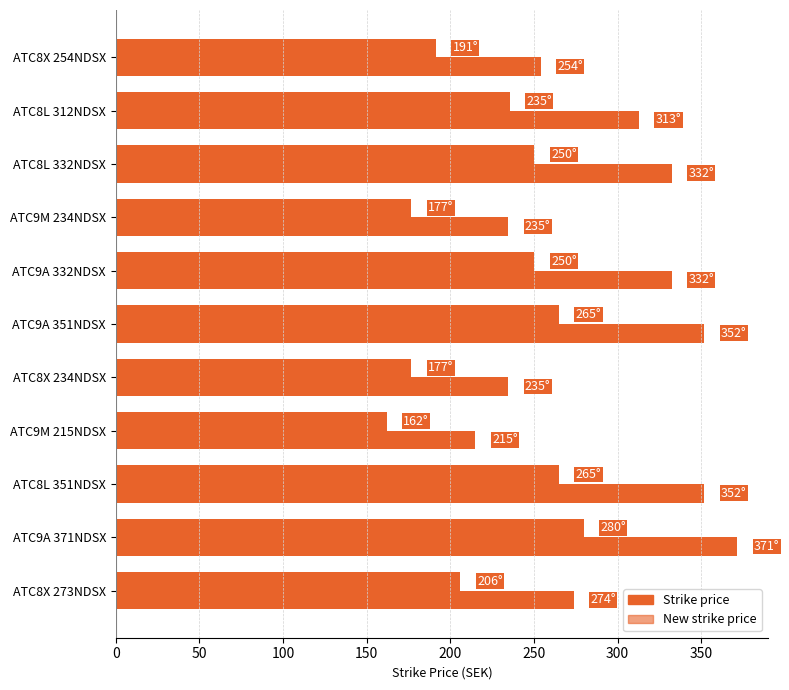

What is the maximum value shown in the chart?

371.4